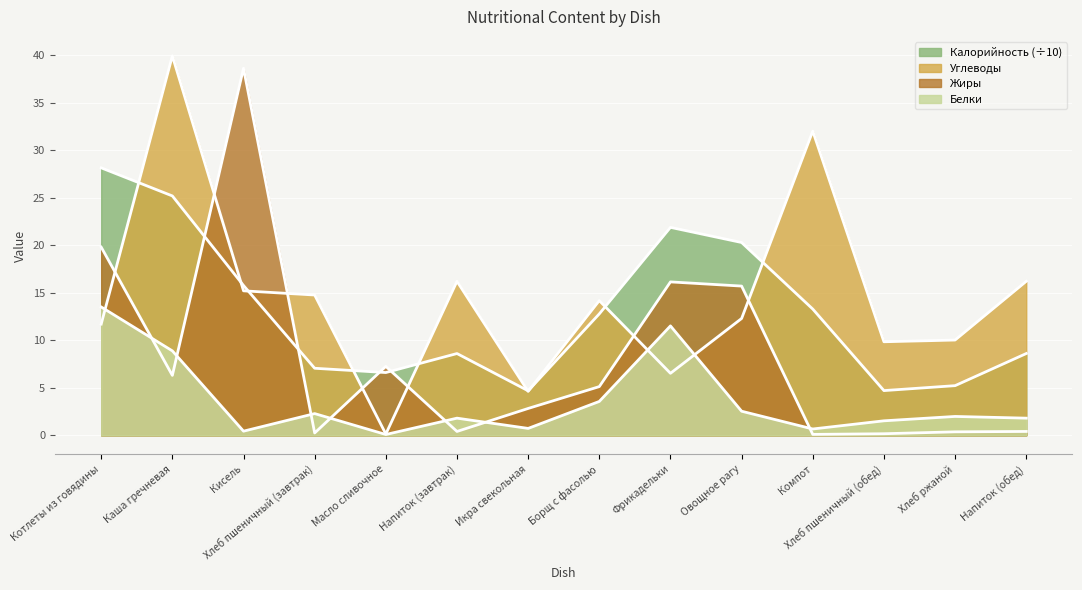

Reading left to right, extract all data points from this chart.

Калорийность: 28.1	25.2	15.8	7.0	6.6	8.6	4.7	12.8	21.9	20.3	13.3	4.7	5.2	8.6
Белки: 13.5	8.9	0.4	2.3	0.1	1.8	0.7	3.6	11.5	2.5	0.7	1.5	2.0	1.8
Жиры: 19.8	6.3	38.6	0.2	7.2	0.4	2.8	5.1	16.1	15.7	0.1	0.2	0.4	0.4
Углеводы: 11.7	39.9	15.2	14.8	0.1	16.2	4.6	14.2	6.5	12.3	32.0	9.8	10.0	16.2